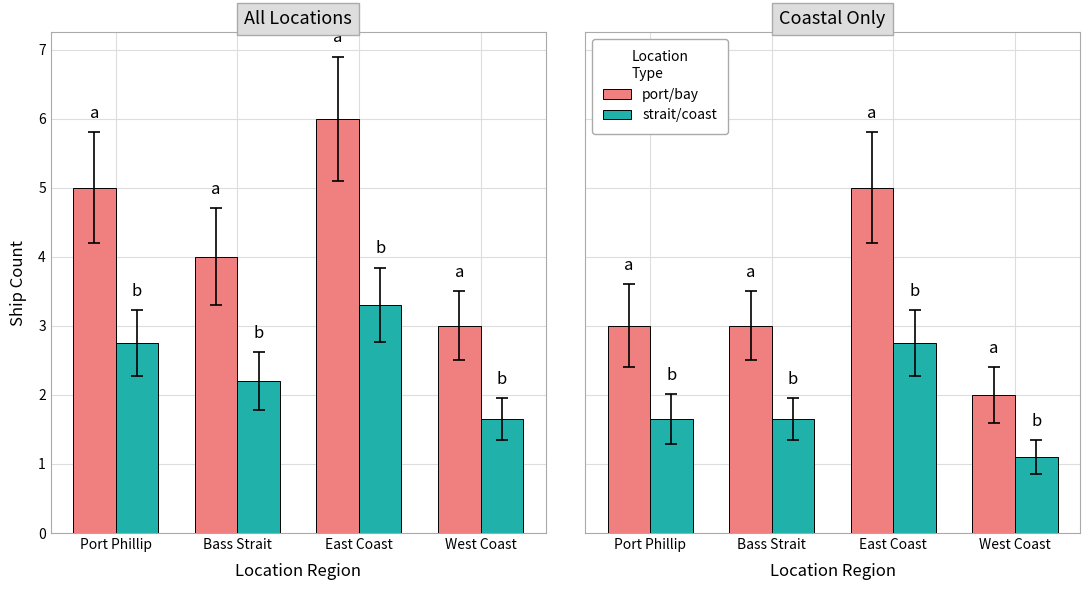

How many groups of bars are there?

4